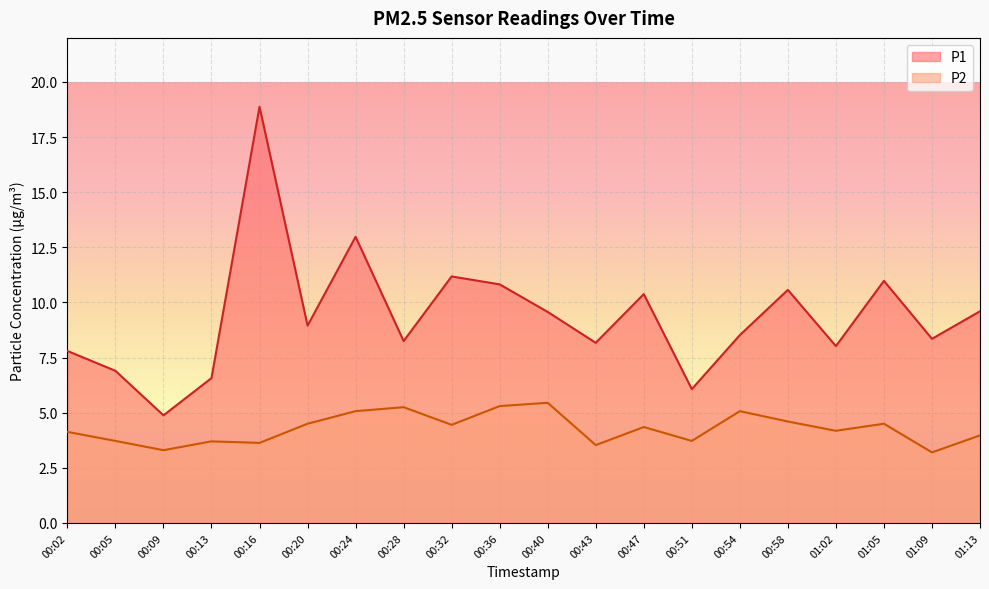

Rank the series at 00:43 from highest to lowest value.

P1, P2